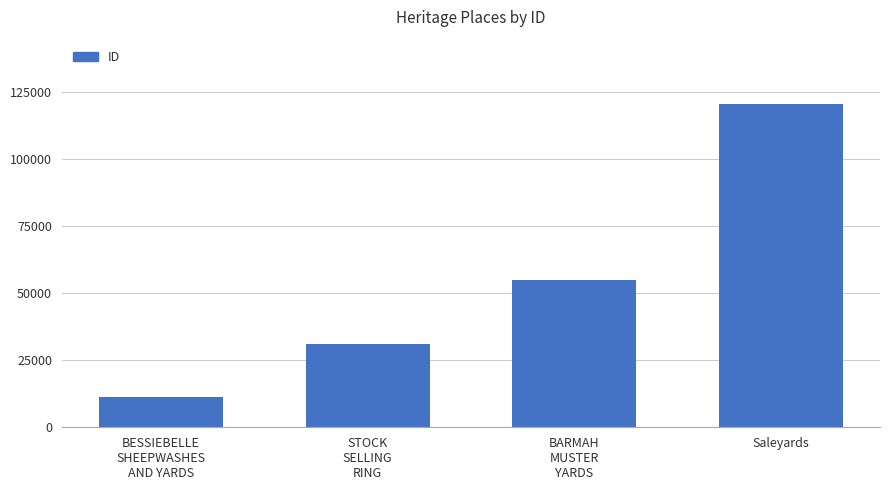

What is the difference between the values at Saleyards and BESSIEBELLE
SHEEPWASHES
AND YARDS?

109330